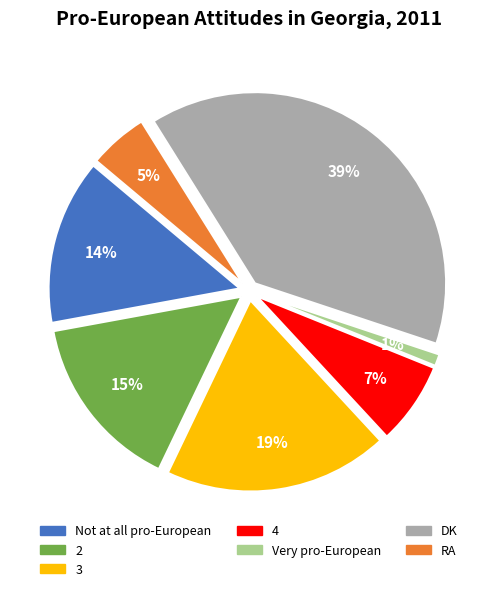

Count the number of slices in the pie.

7